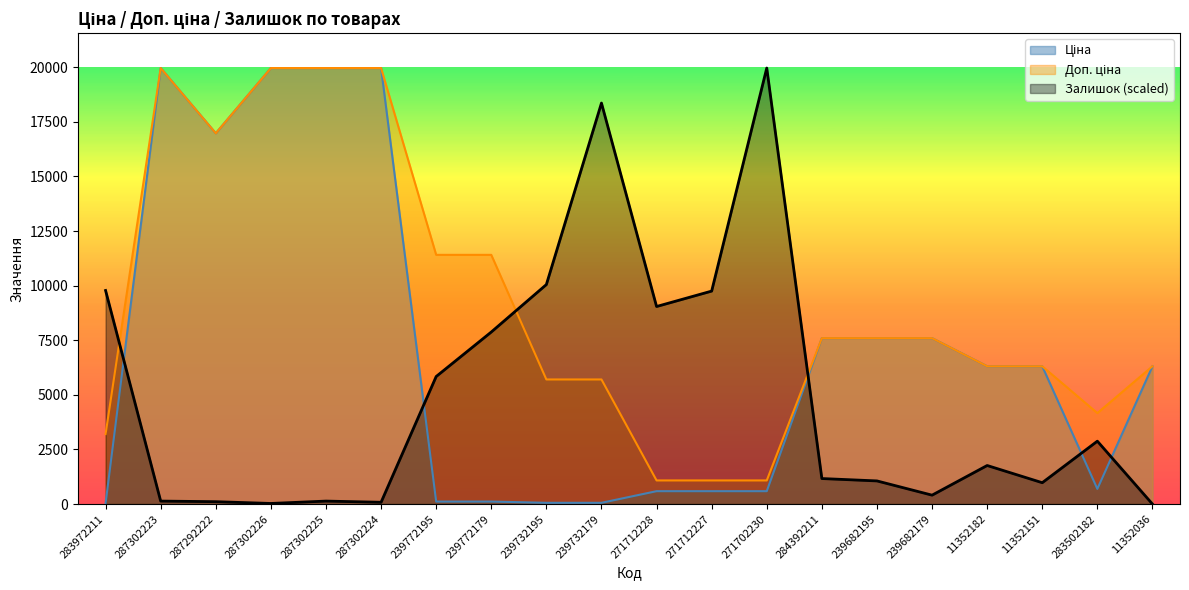

Rank the series by their maximum value, from highest to lowest.

Ціна, Доп. ціна, Залишок